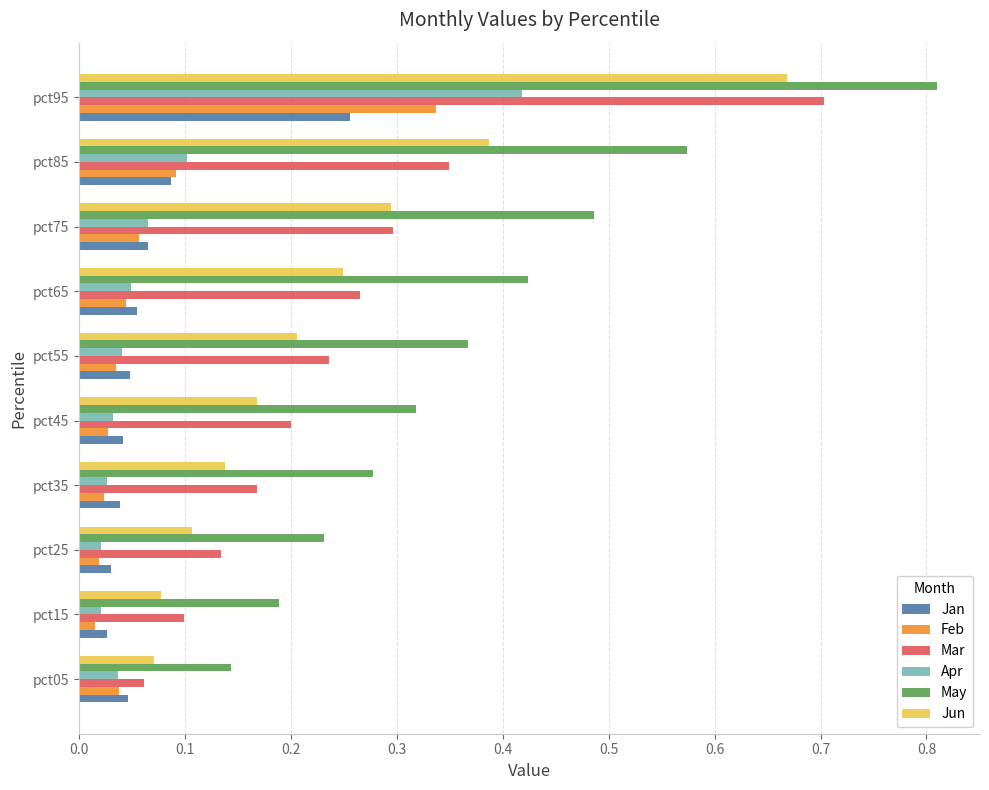

The May series shows 0.7 at pct75. True or false?

False